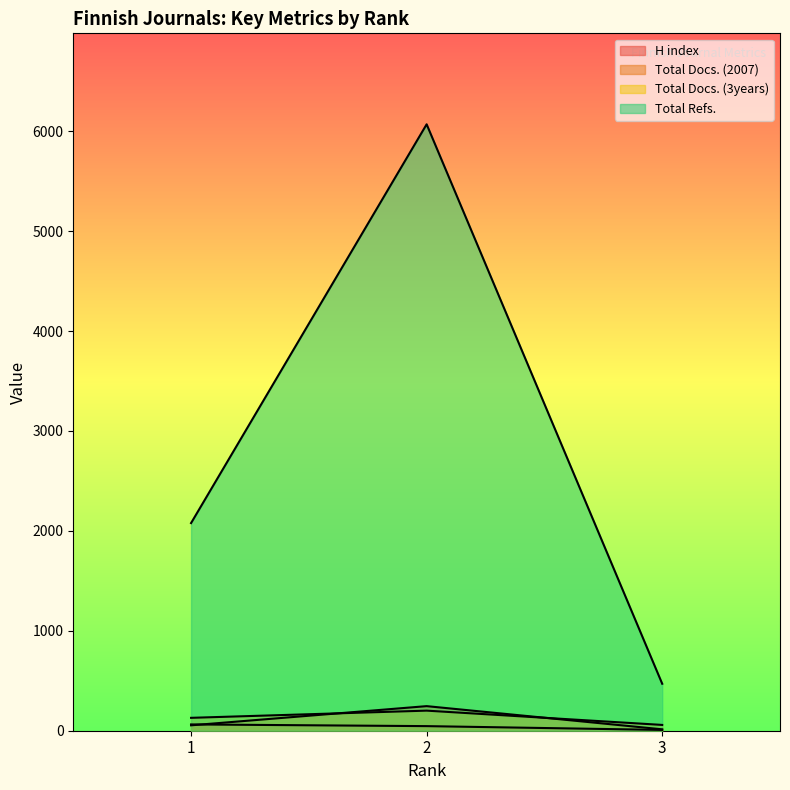

Between 3 and 1, which is larger?

1